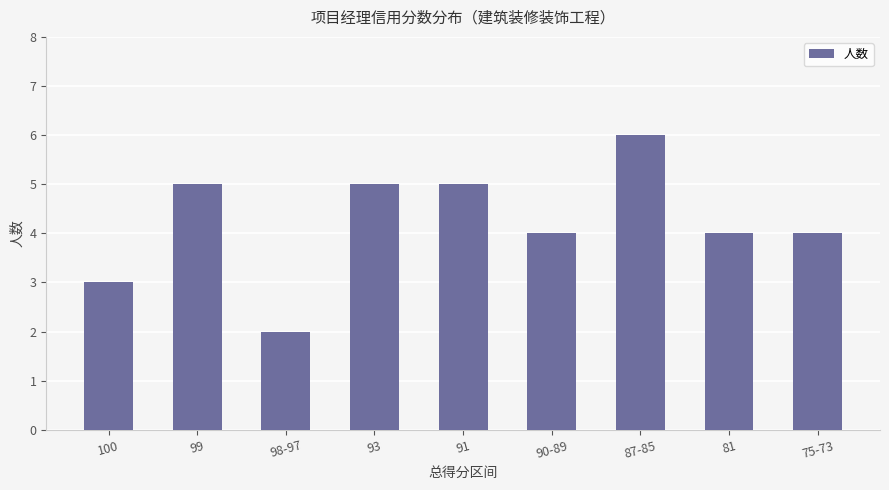

What is the value of the 4th bar from the left?

5